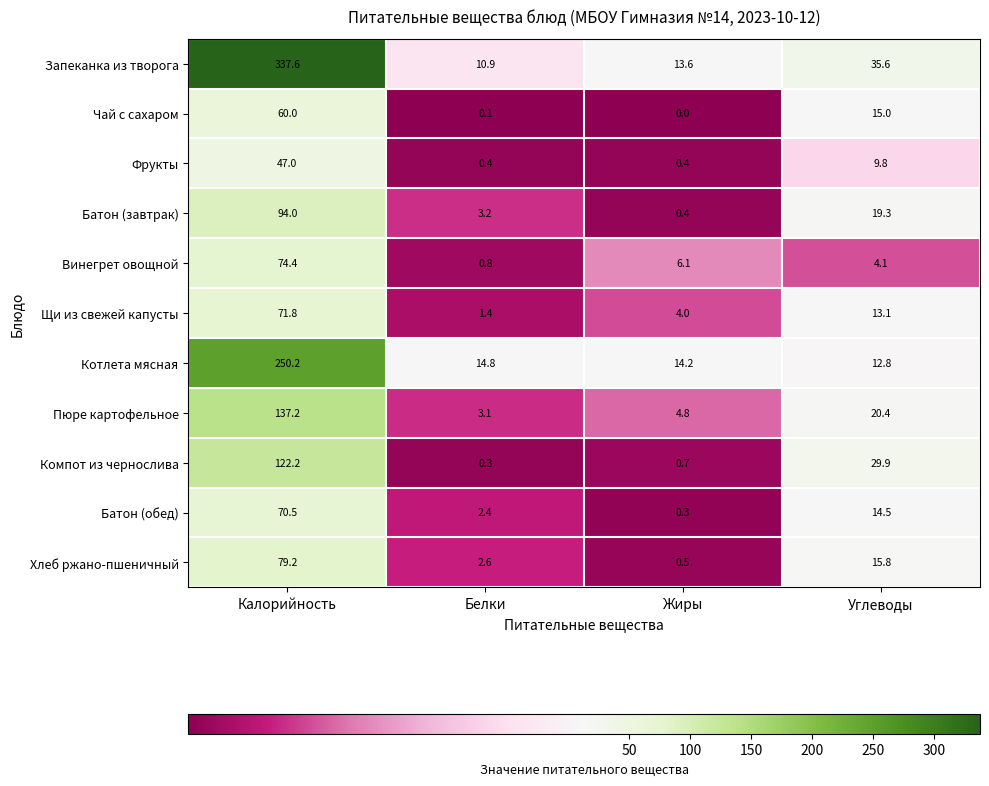

At how many categories does at least one series exceed 245?

1